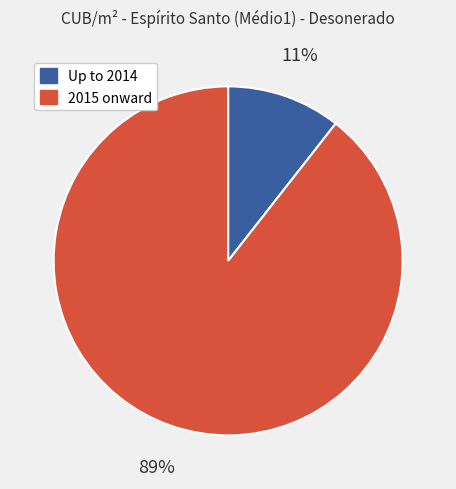

Is the sum of Up to 2014 and 2015 onward greater than half?

Yes